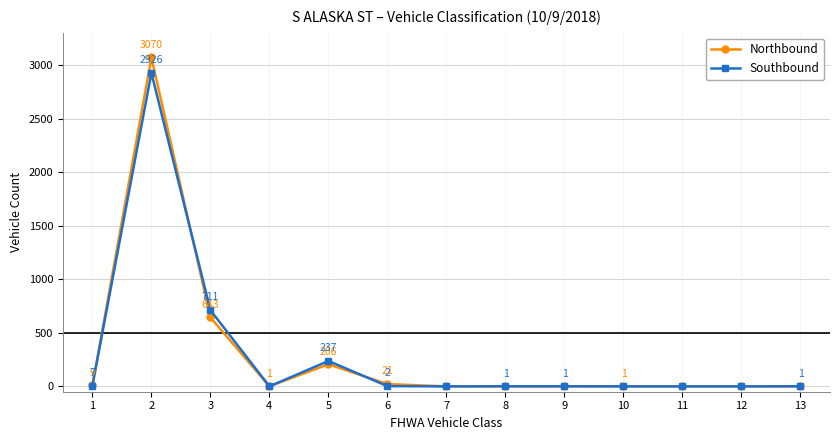

How many categories are shown in the chart?

13